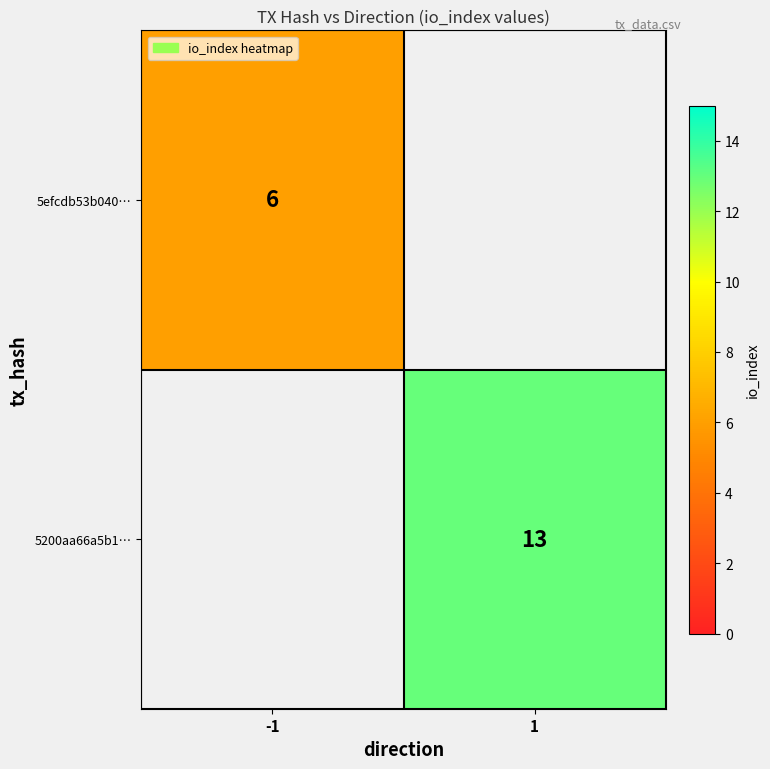

The value of 5efcdb53b040… at -1 is 1. True or false?

False